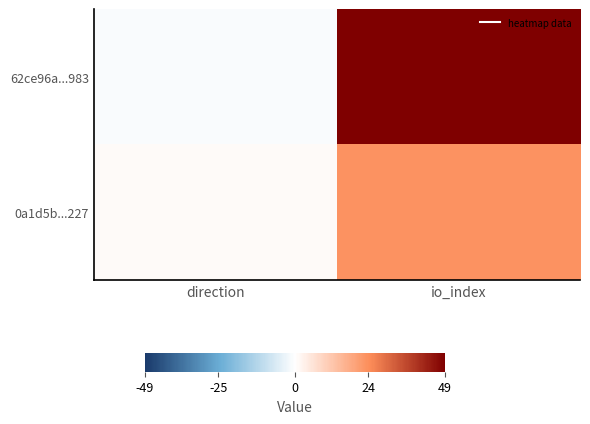

Which series has the largest total across all categories?

62ce96a...983